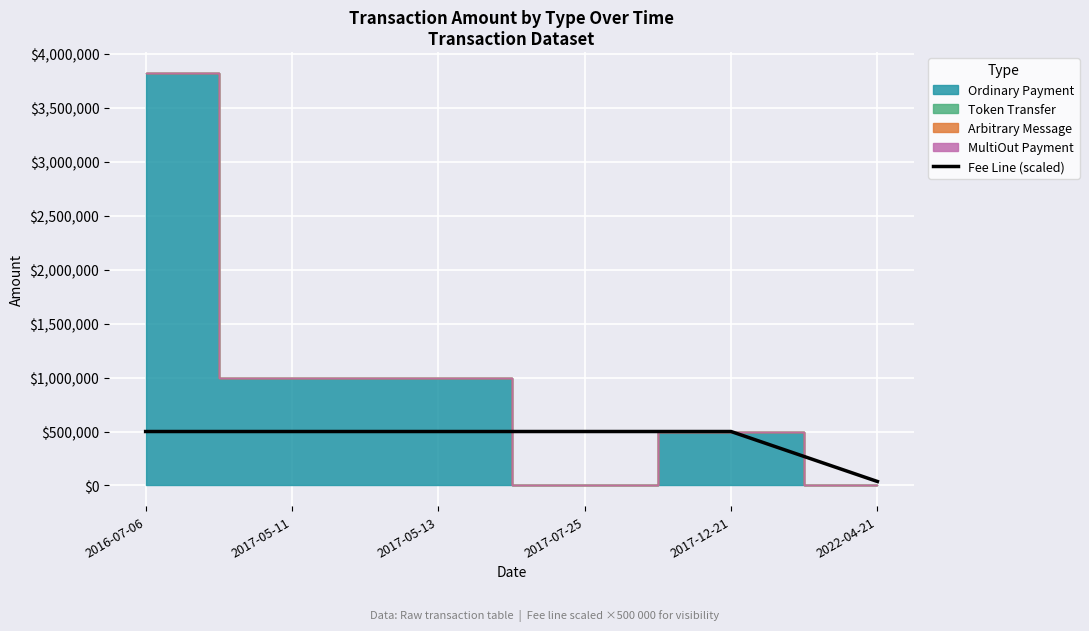

What is the highest value of the Fee Line (scaled) series?

500000